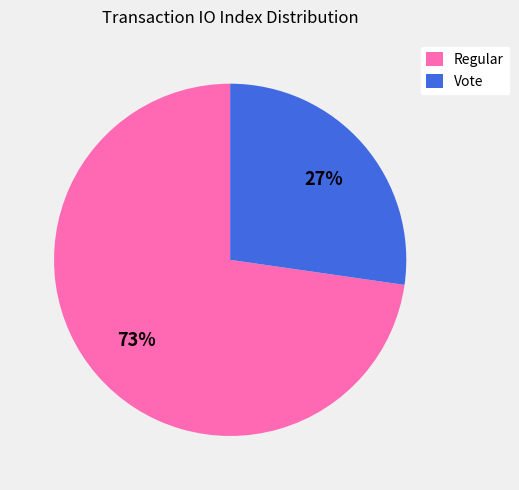

Combined, do Regular and Vote account for over 50%?

Yes